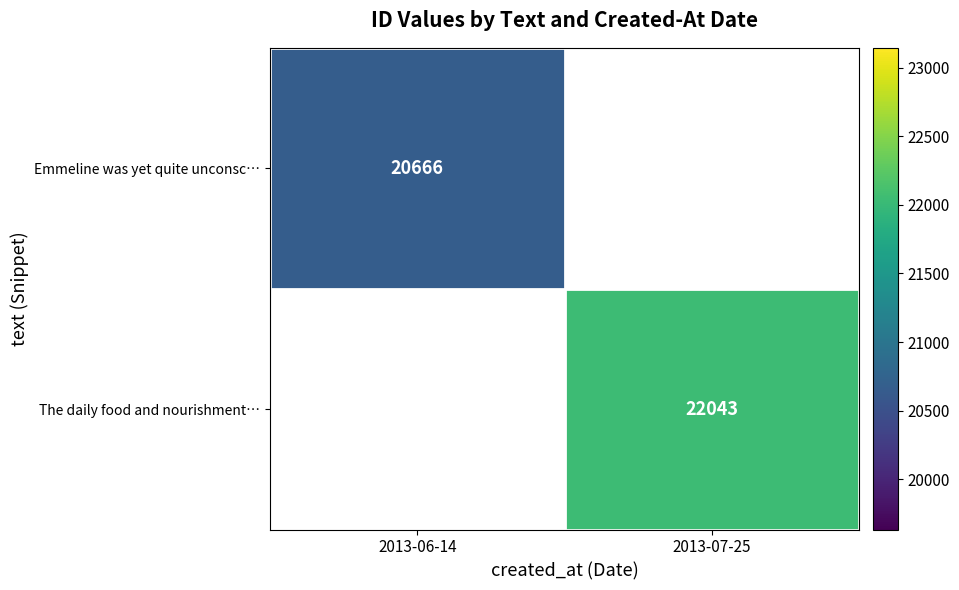

True or false: The daily food and nourishment… has a value of 22043 at 2013-07-25.

True